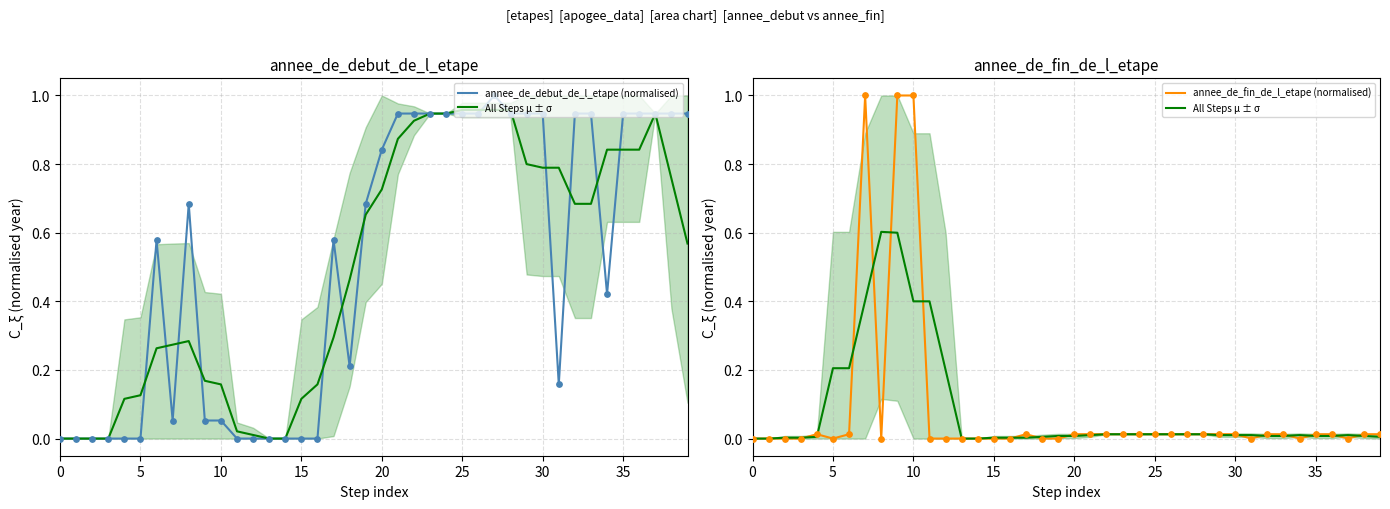

At how many categories does at least one series exceed 0?

36